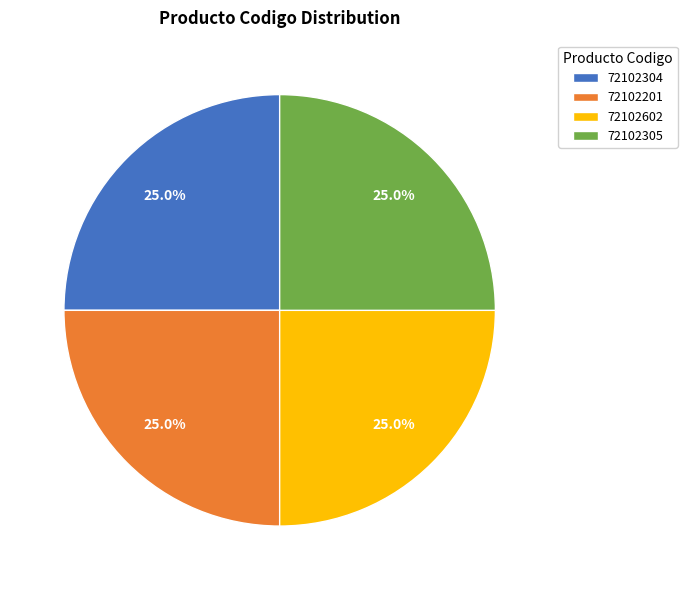

Approximately how many times larger is the value at 72102602 compared to 72102201?

1.0